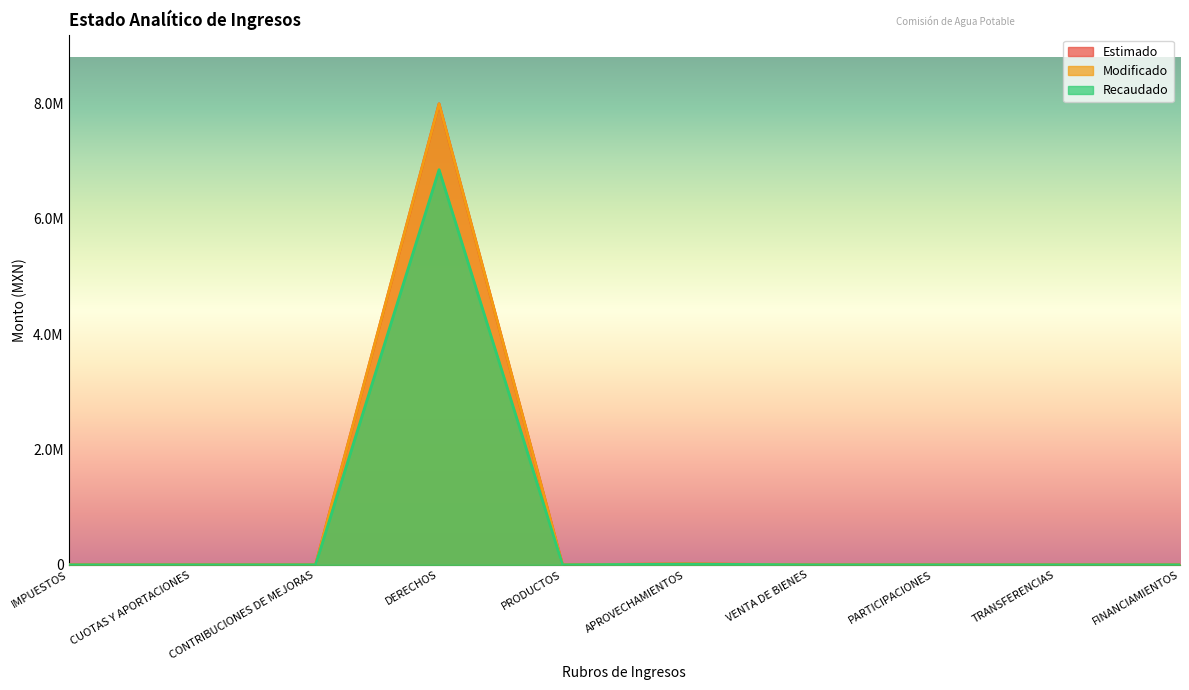

True or false: Estimado and Modificado intersect in this chart.

False